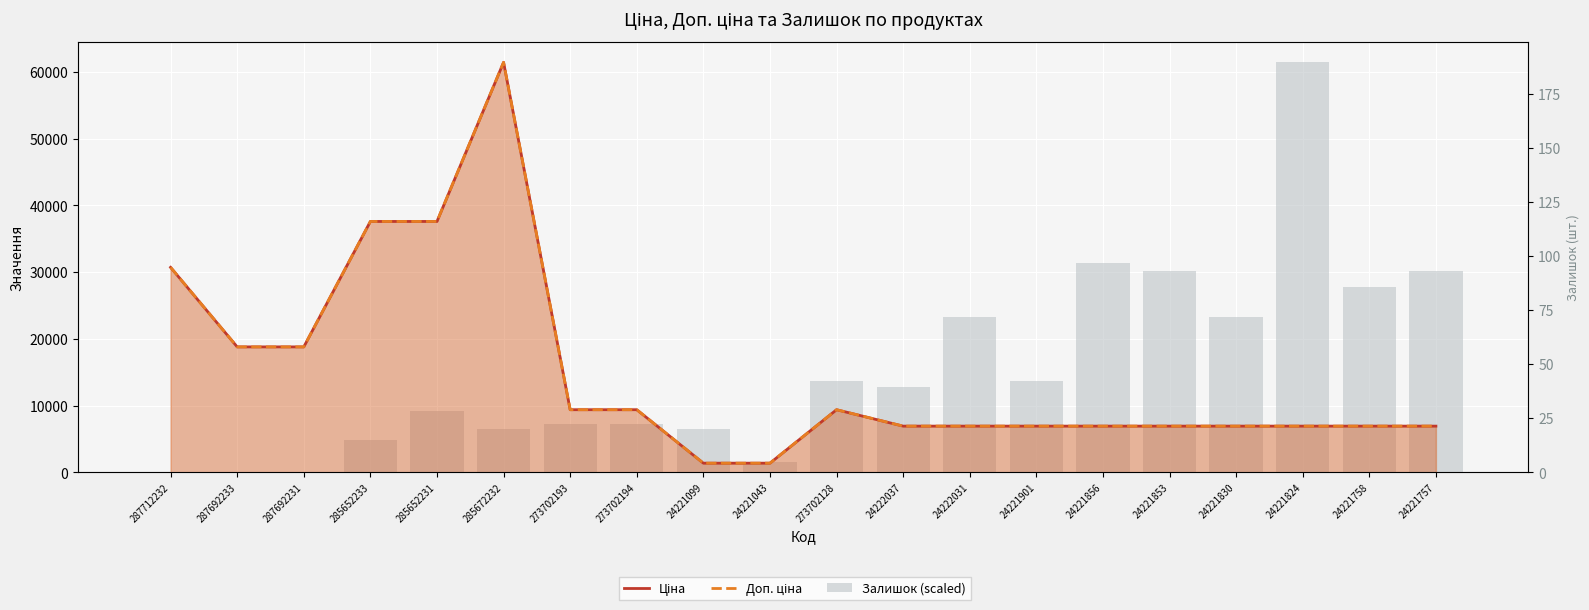

The Ціна series shows 37593.6 at 285652231. True or false?

True